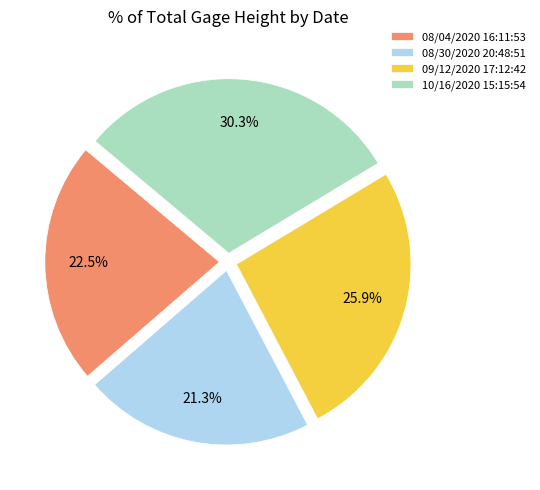

Which category has the biggest portion of the pie?

10/16/2020 15:15:54